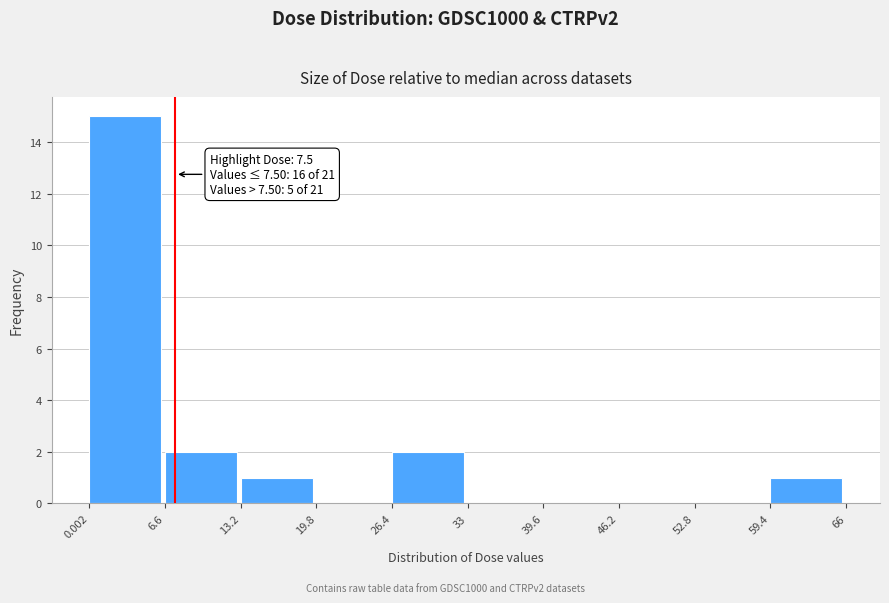

Over which range of the x-axis is the bar tallest?

0.002 to 6.6